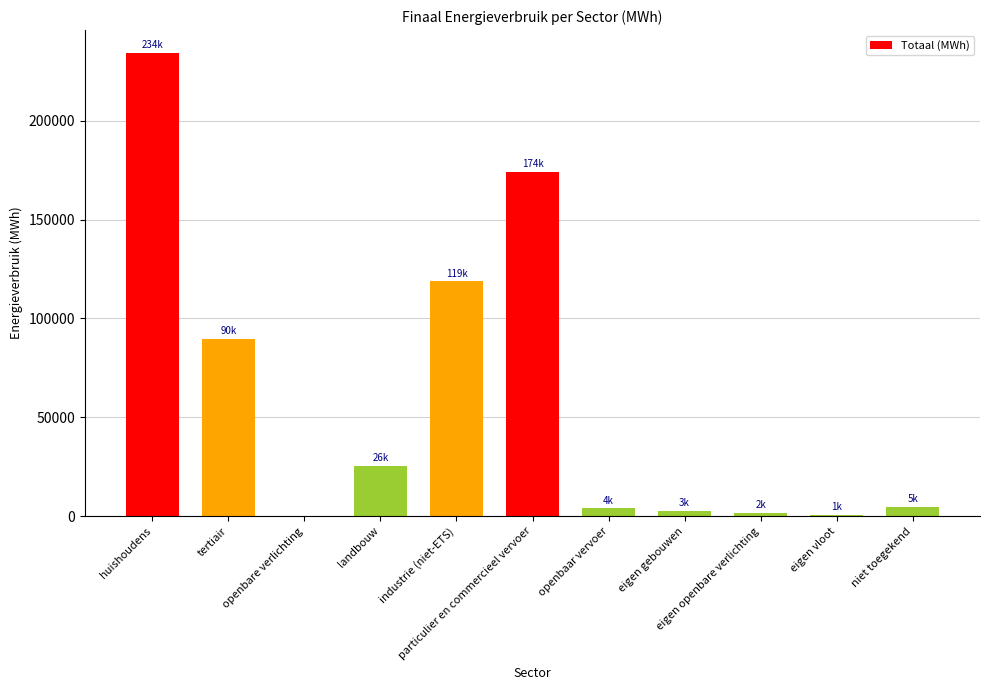

What value does the data have at landbouw?

25544.4